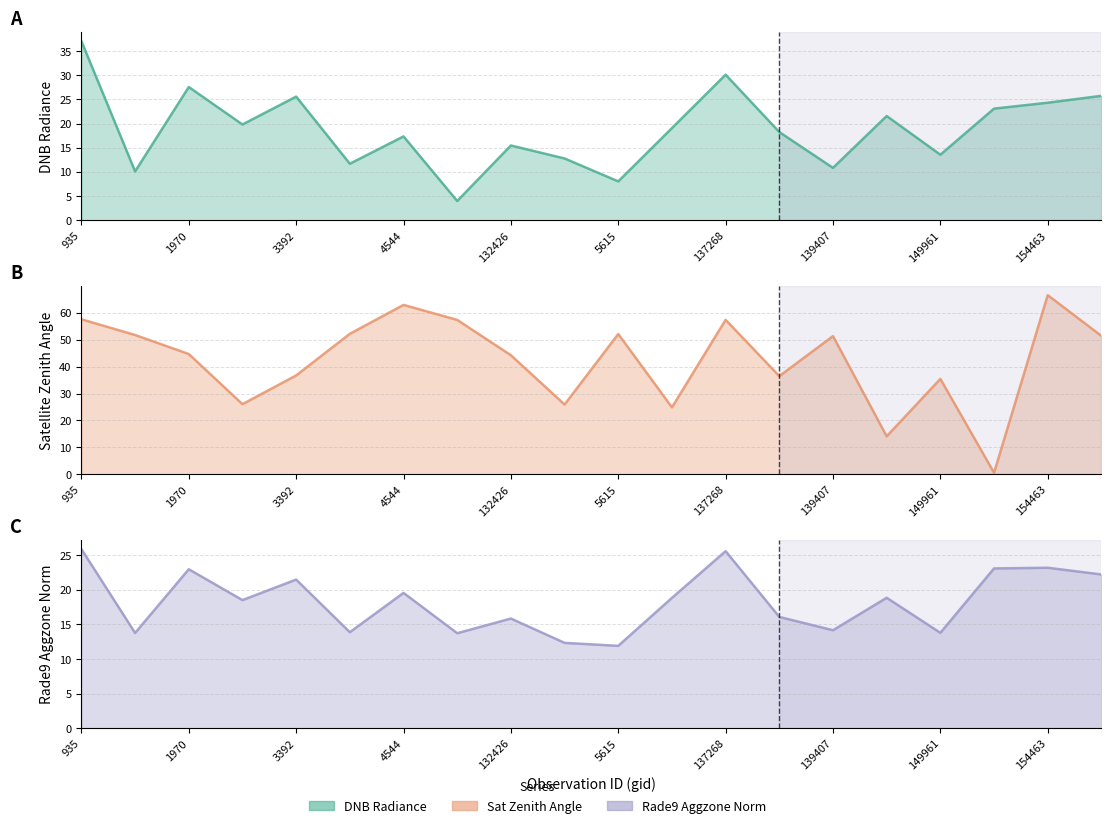

At how many categories does at least one series exceed 0?

20